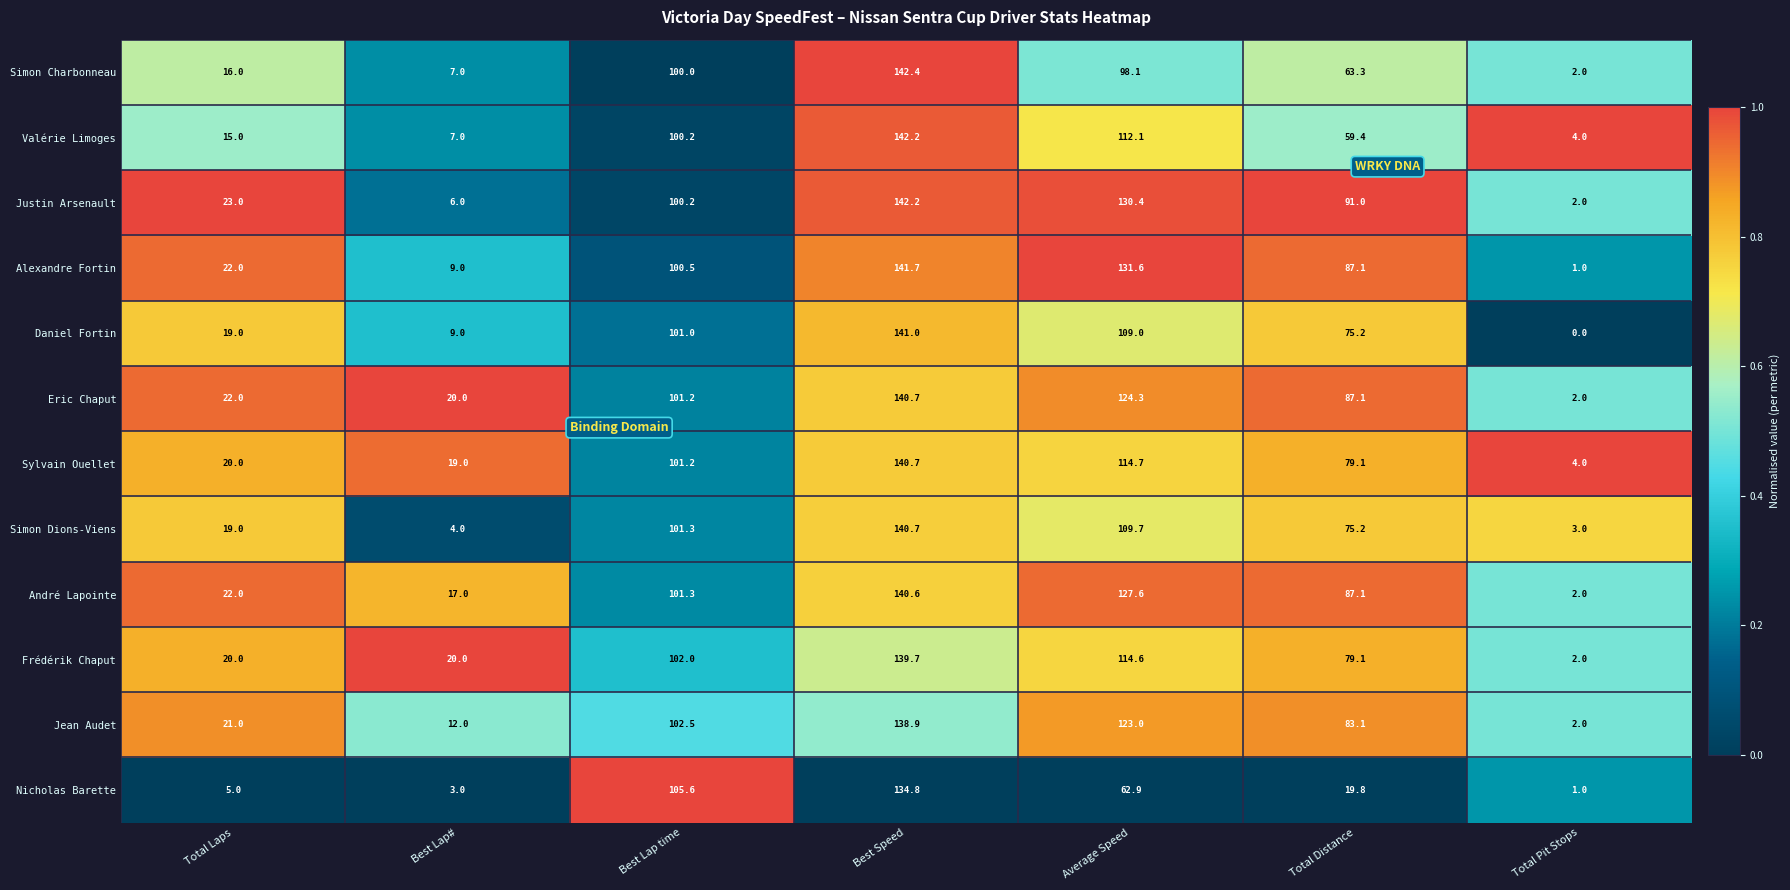

What is the approximate value of Sylvain Ouellet at Total Distance?

79.1